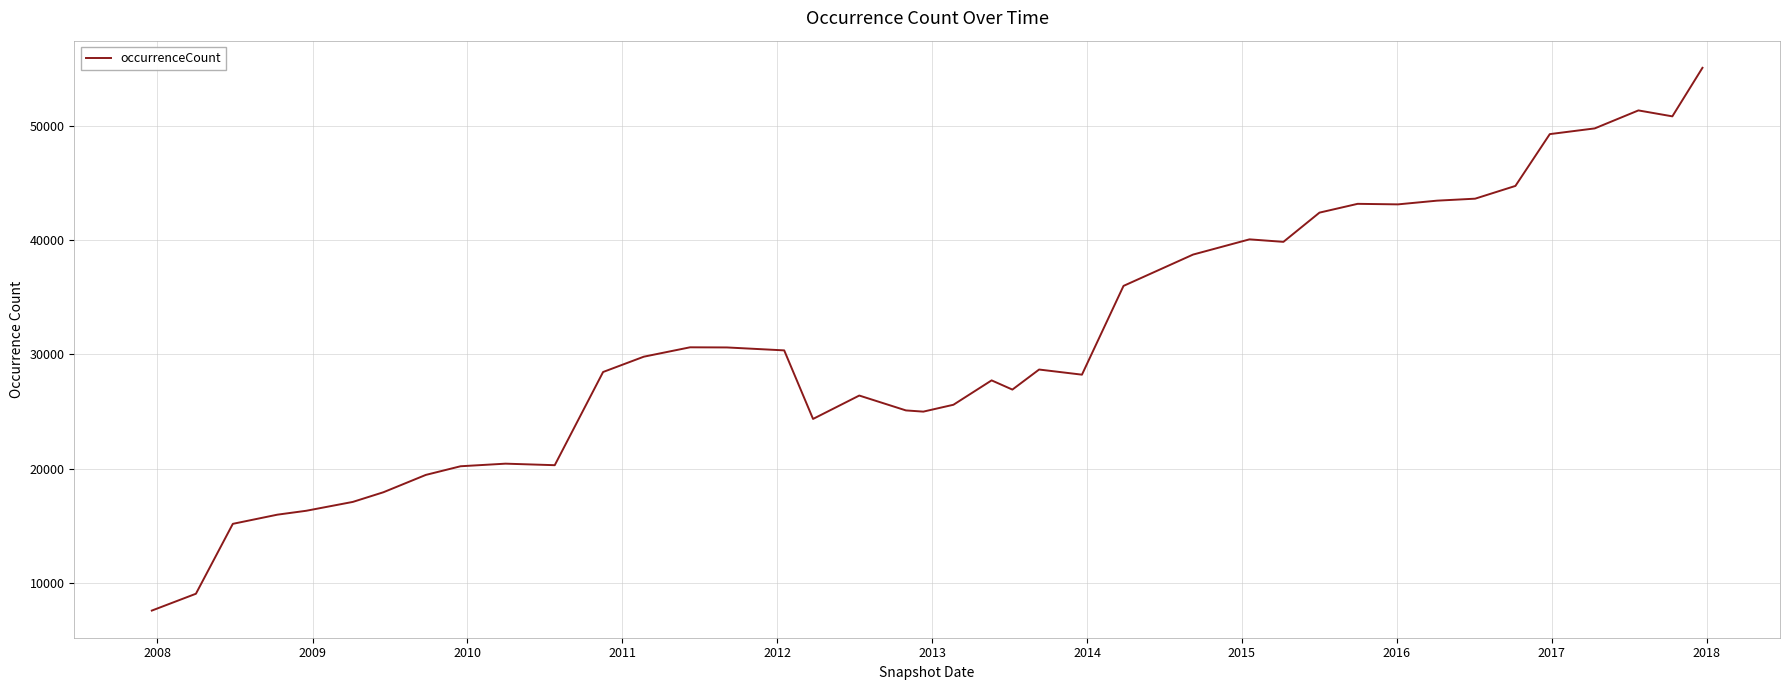

What is the maximum value shown in the chart?

55108